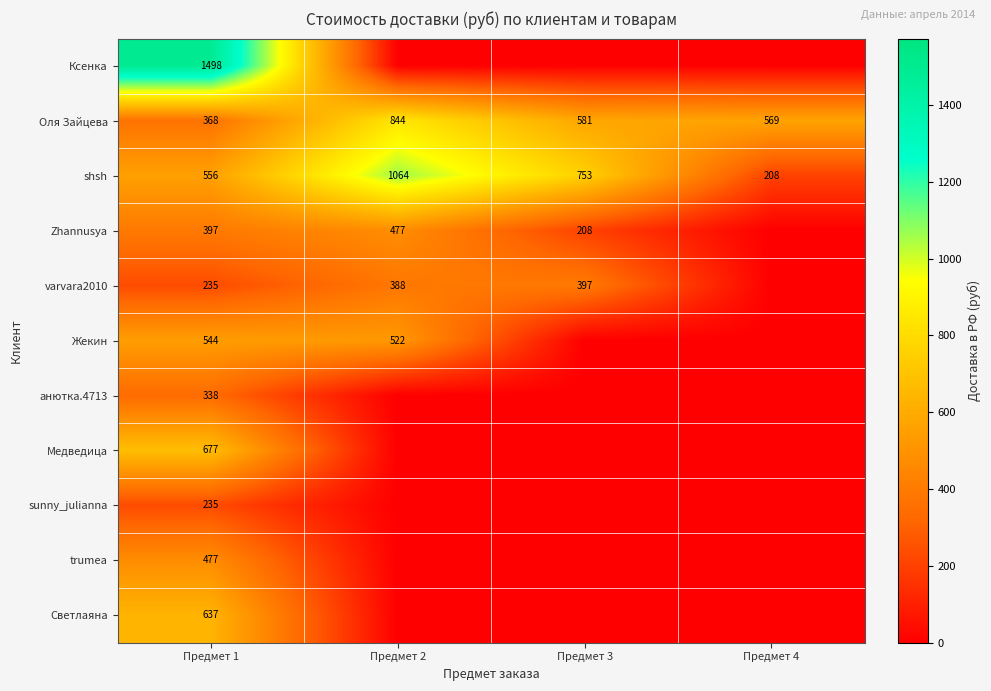

What is the spread (max minus min) of values at Предмет 1?

1263